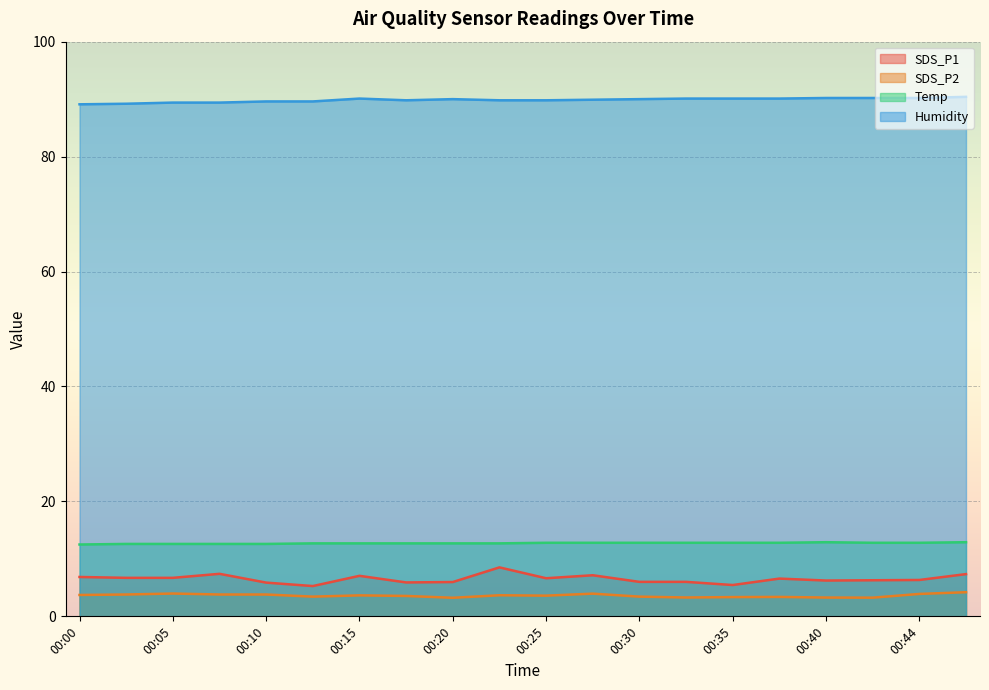

True or false: SDS_P2 and Temp intersect in this chart.

False